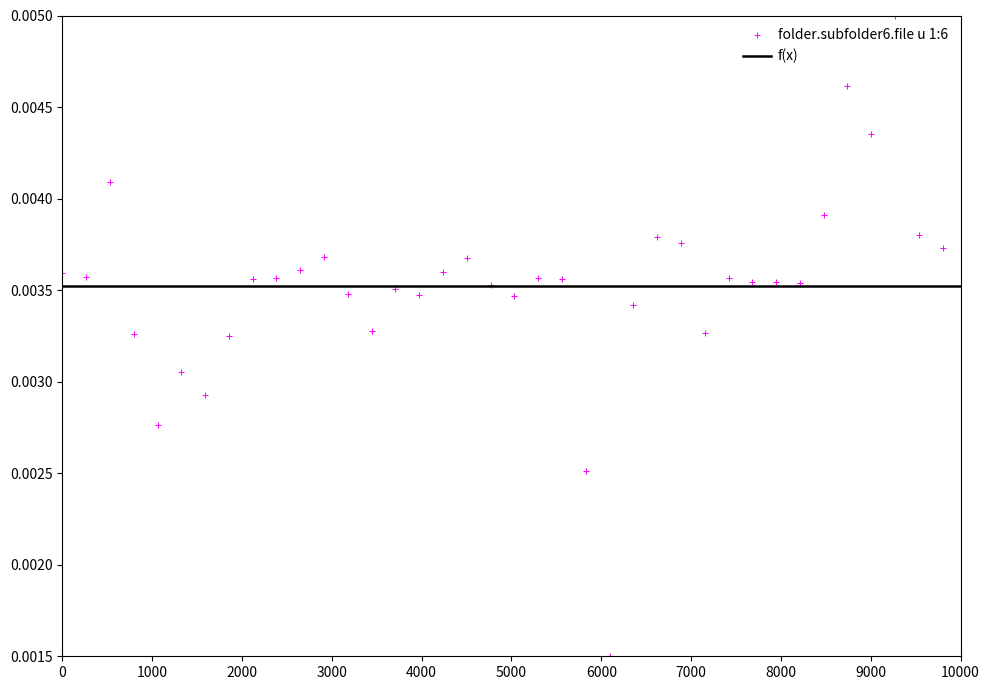

What is the range of X values (max minus min)?

9800.0